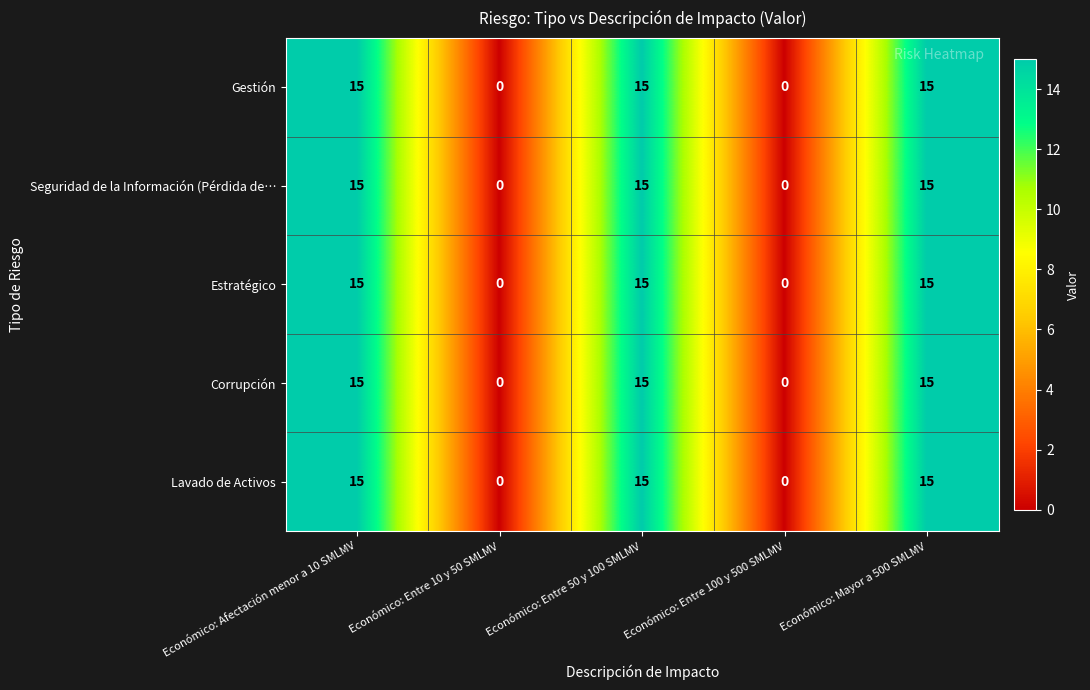

At how many categories does at least one series exceed 5?

3